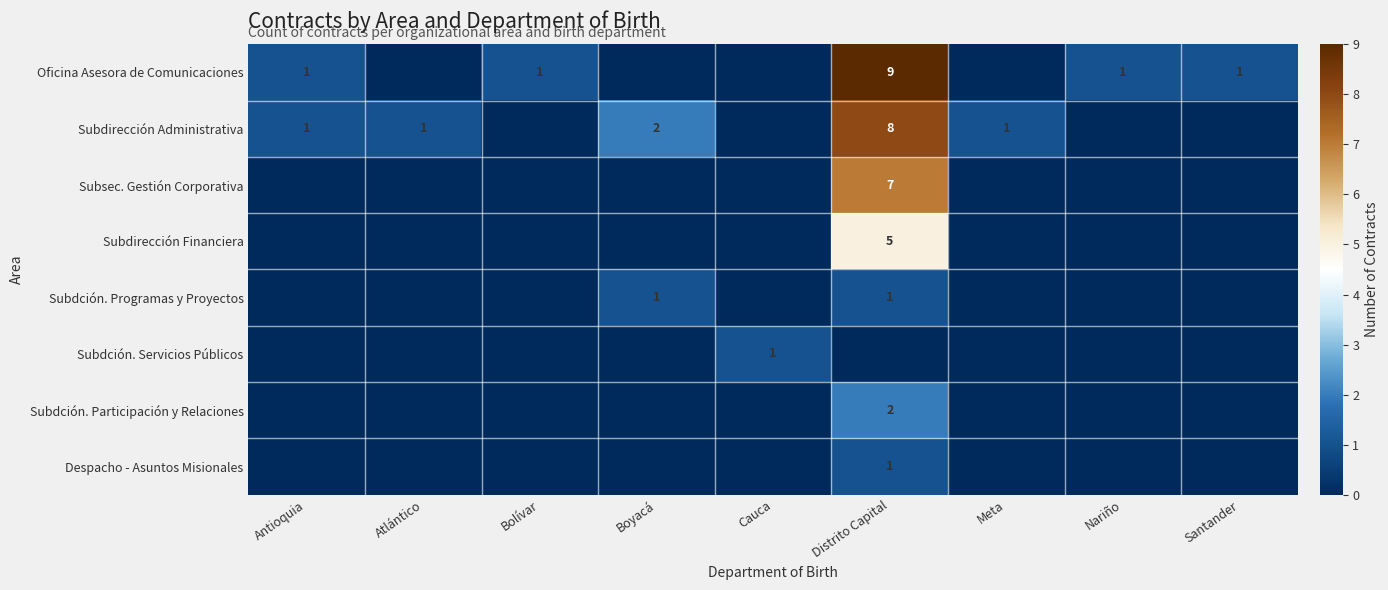

True or false: Subdirección Administrativa has a value of 8 at Distrito Capital.

True